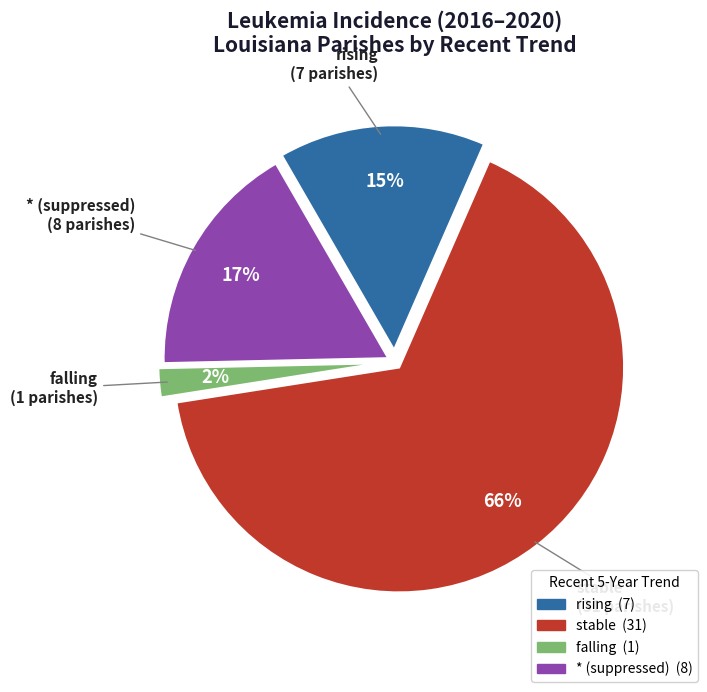

Is there any slice that represents more than half of the pie?

Yes